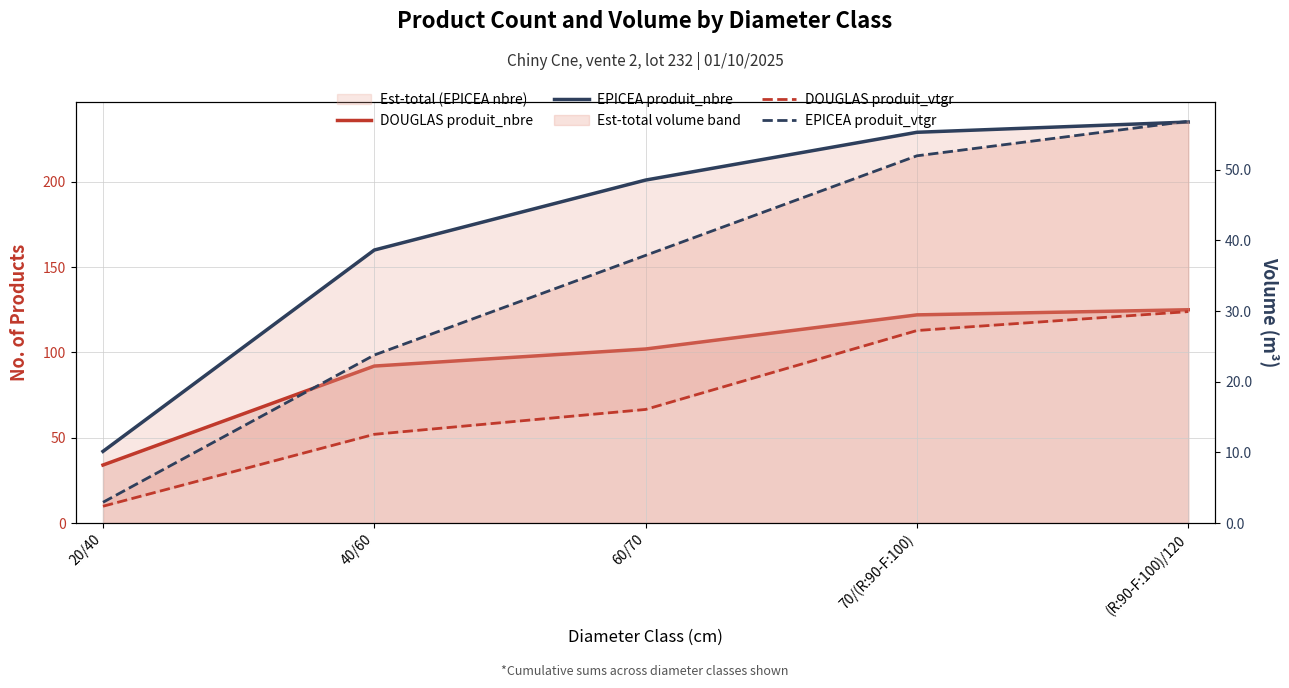

Which series has the largest total across all categories?

EPICEA produit_nbre